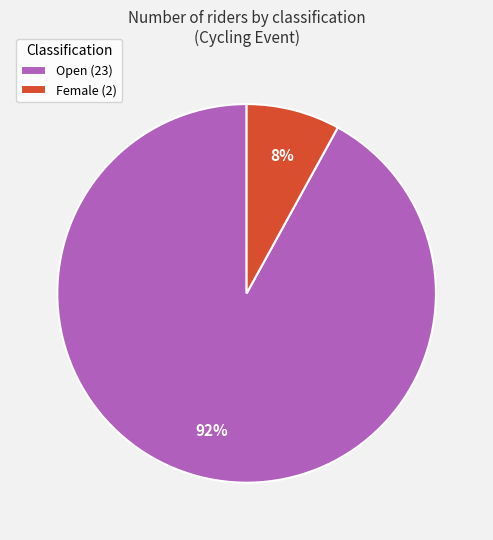

Do Open and Female together represent more than half of the pie?

Yes